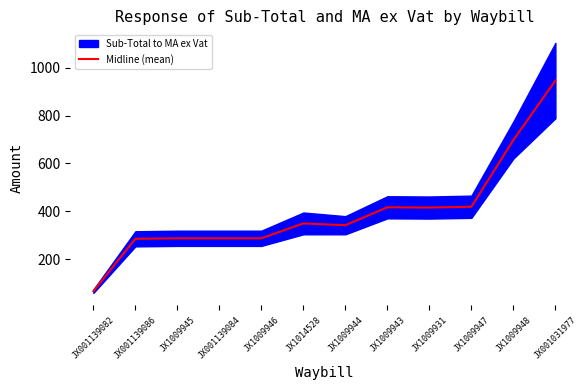

Rank the categories by value from highest to lowest.

JX001031977, JX1009948, JX1009947, JX1009943, JX1009931, JX1014528, JX1009944, JX1009945, JX001139084, JX1009946, JX001139086, JX001139082